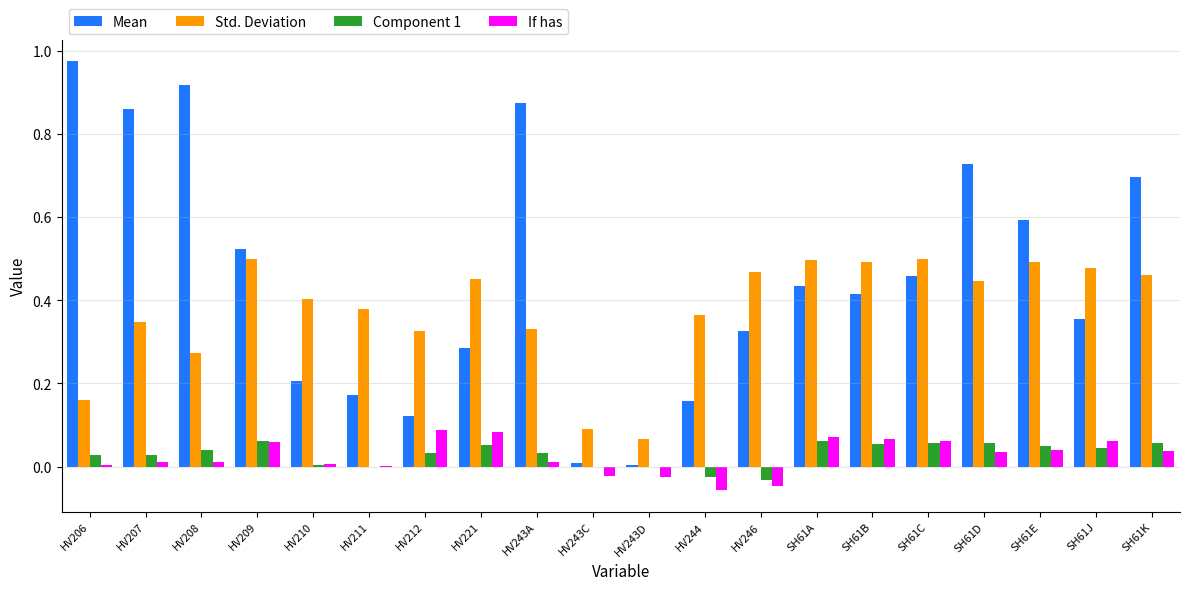

Is it true that Component 1 equals 0.0 at SH61E?

True